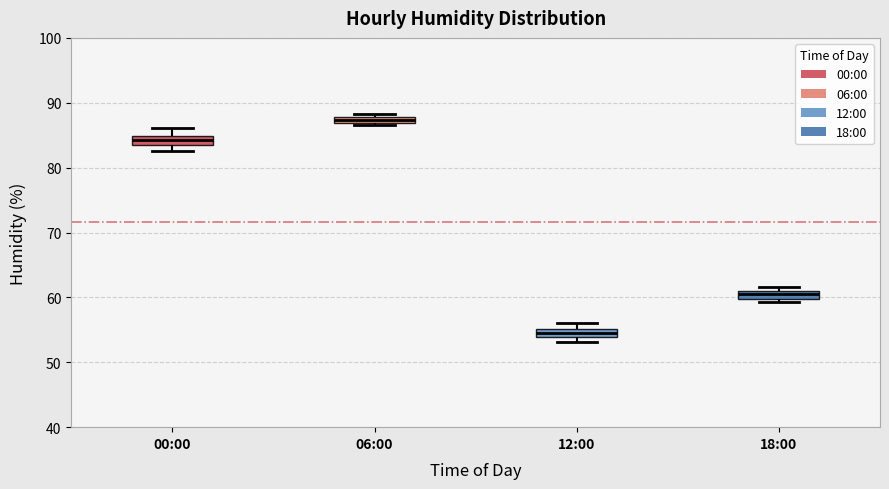

Where is the upper edge of the box for 12:00 on the y-axis? The values are not printed on the chart, so give them approximately, as read against the axis.

55